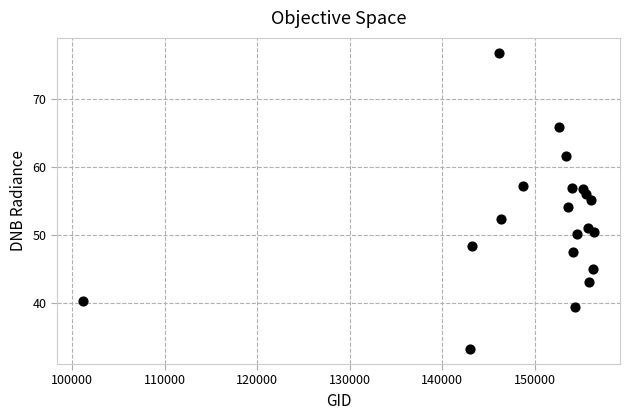

What is the range of X values (max minus min)?

55377.0